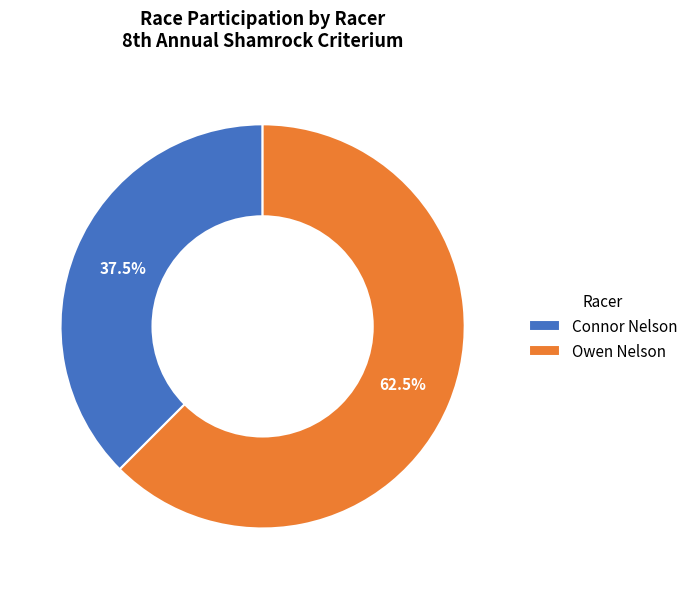

Do Owen Nelson and Connor Nelson together represent more than half of the pie?

Yes